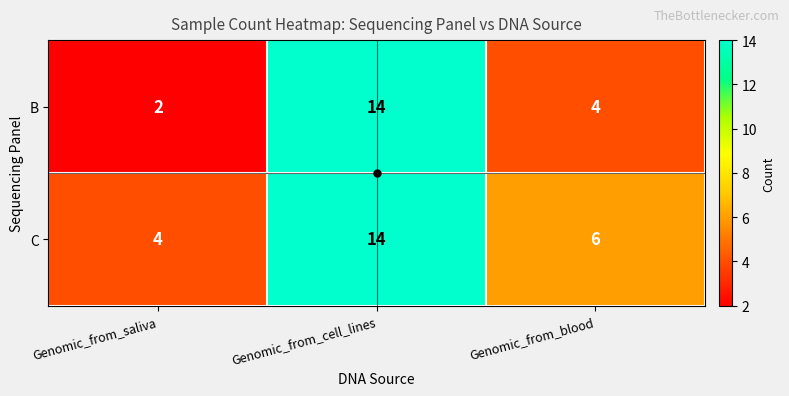

What is the sum of all B values?

20